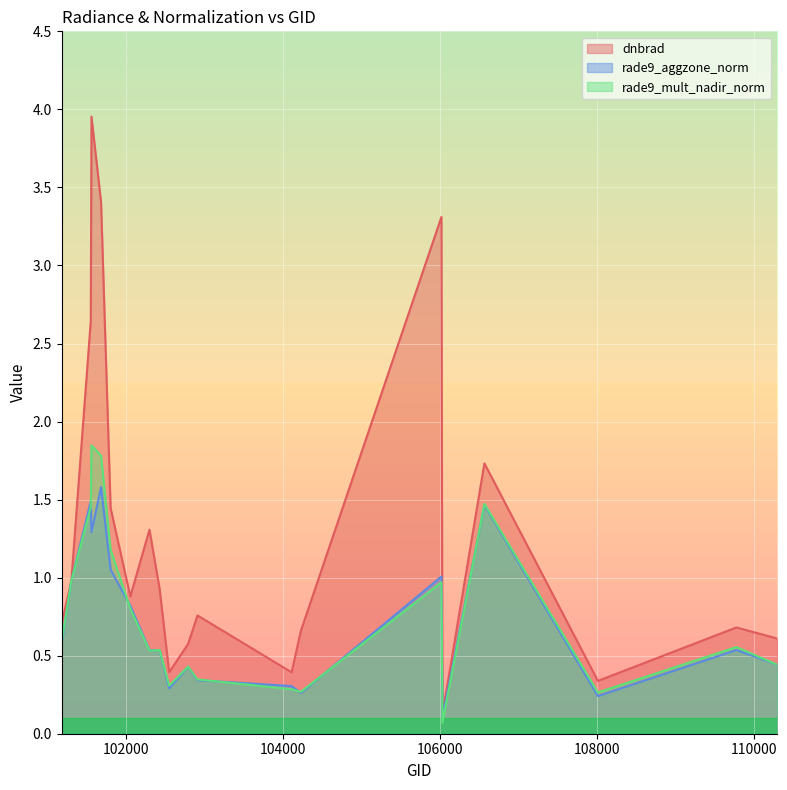

Rank the series at 101561 from lowest to highest value.

rade9_aggzone_norm, rade9_mult_nadir_norm, dnbrad